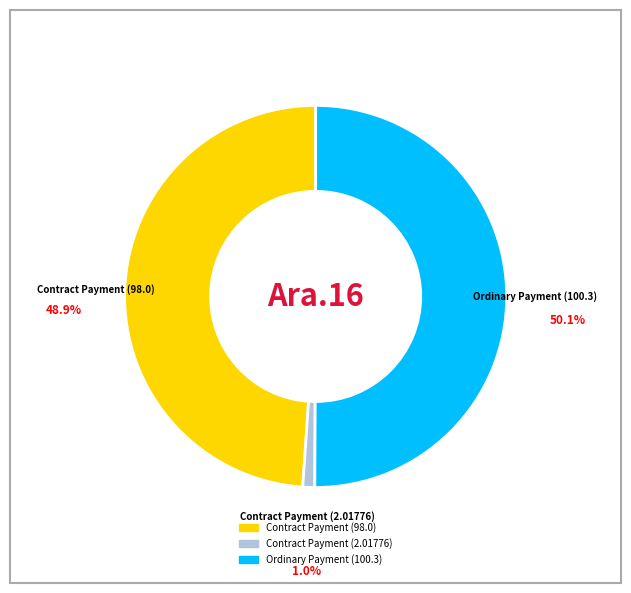

To the nearest percent, what is the combined percentage of Contract Payment (98.0) and Ordinary Payment (100.3)?

99%